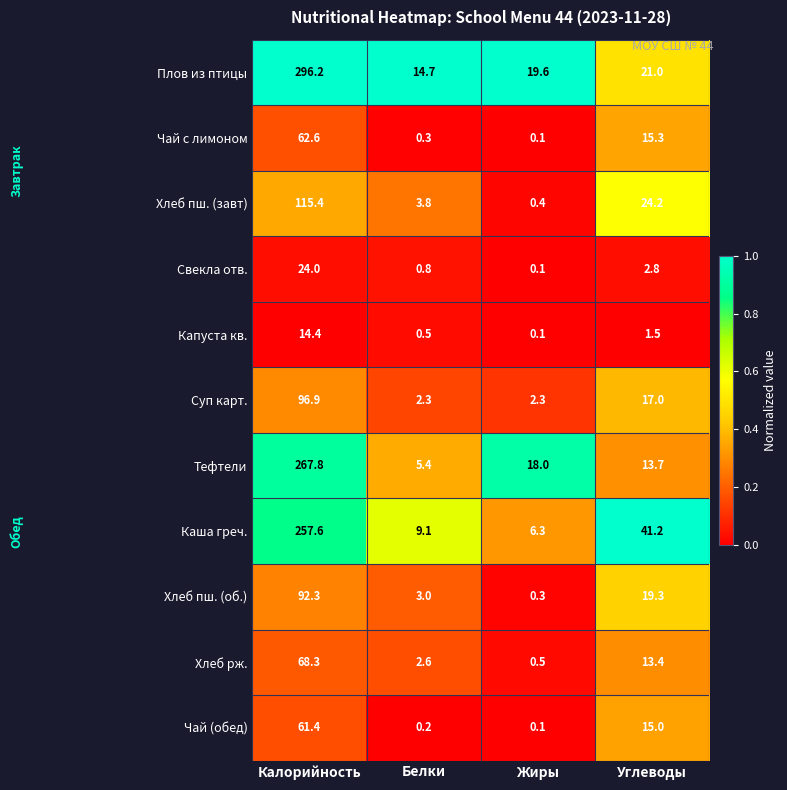

True or false: Каша греч. has a value of 377.3 at Калорийность.

False